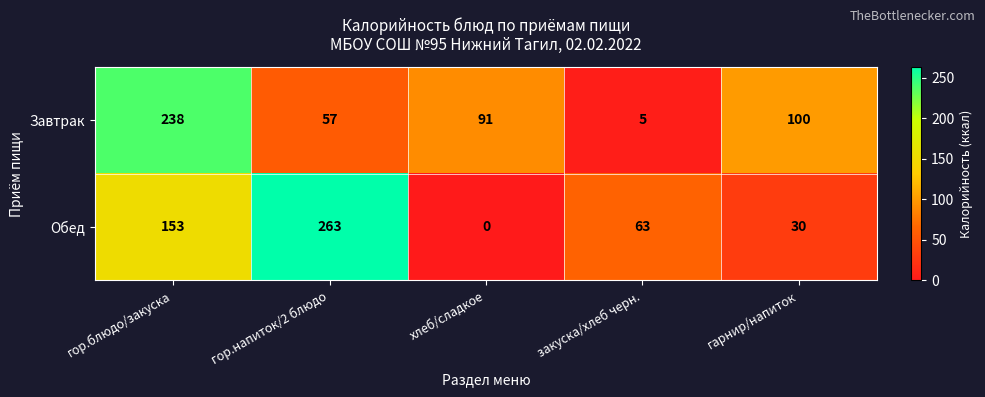

Which series has the largest total across all categories?

Обед